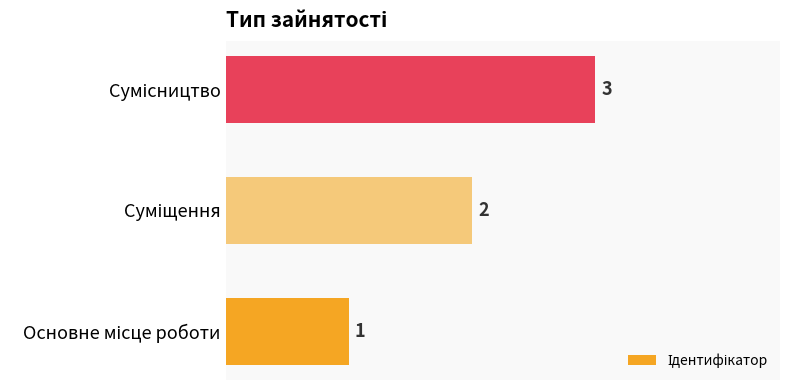

What is the greatest value displayed?

3